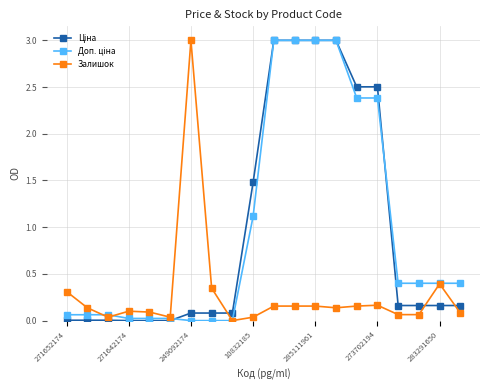

At how many categories does at least one series exceed 1?

8